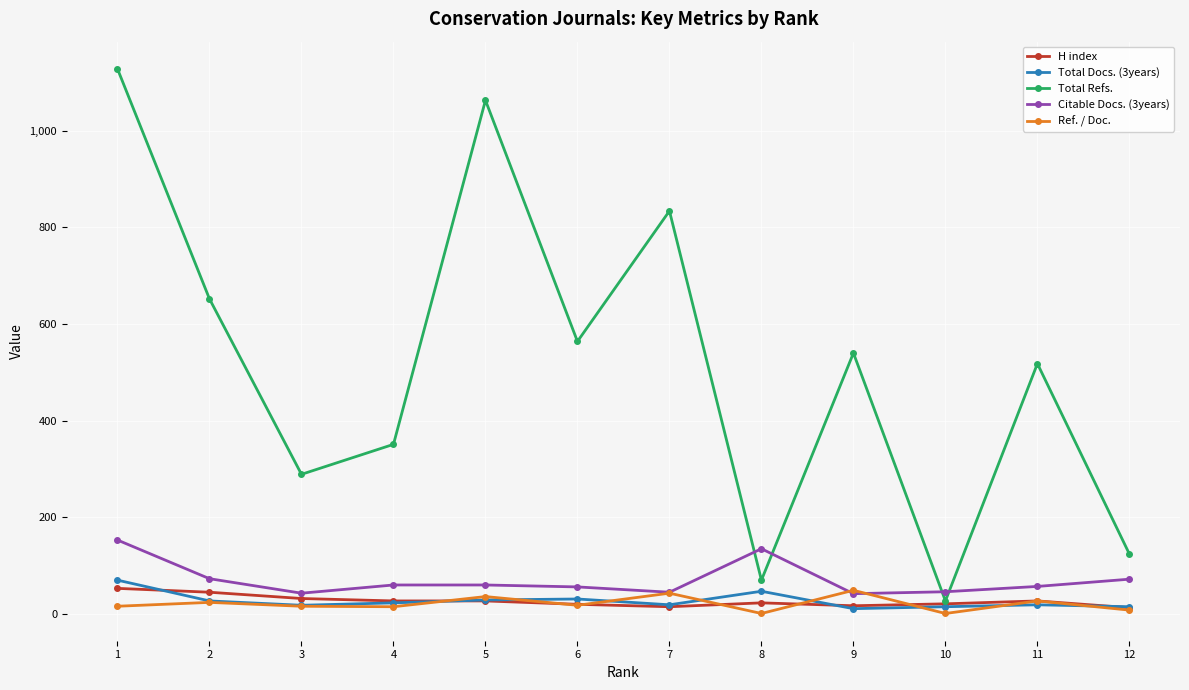

The value of H index at 9 is 17. True or false?

True